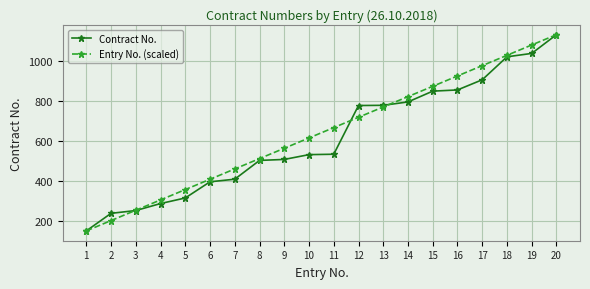

True or false: Entry No. (scaled) has a value of 1132.0 at 20.

True